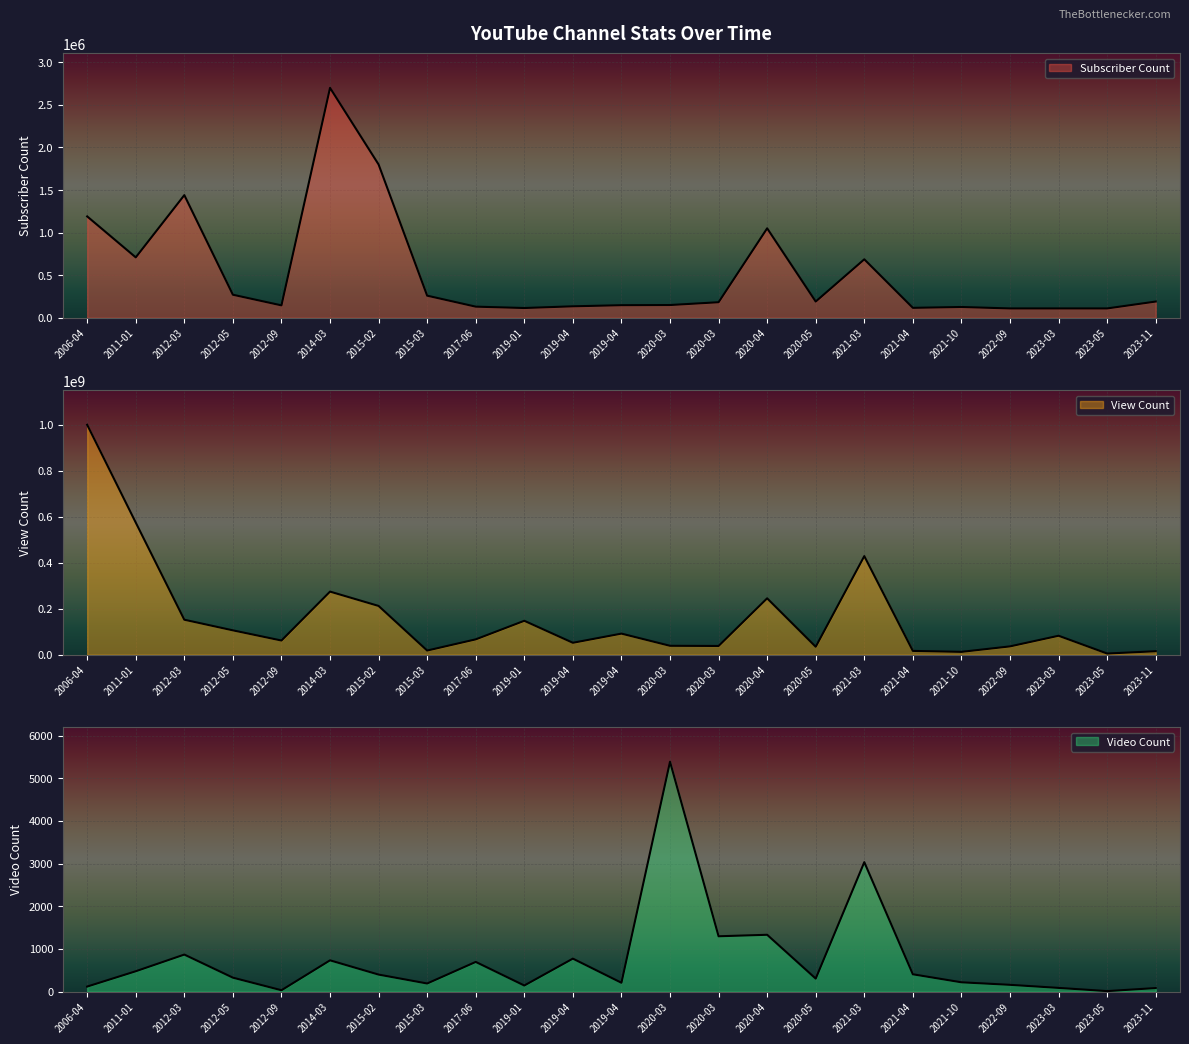

What position from the right is 2015-03-19?

16